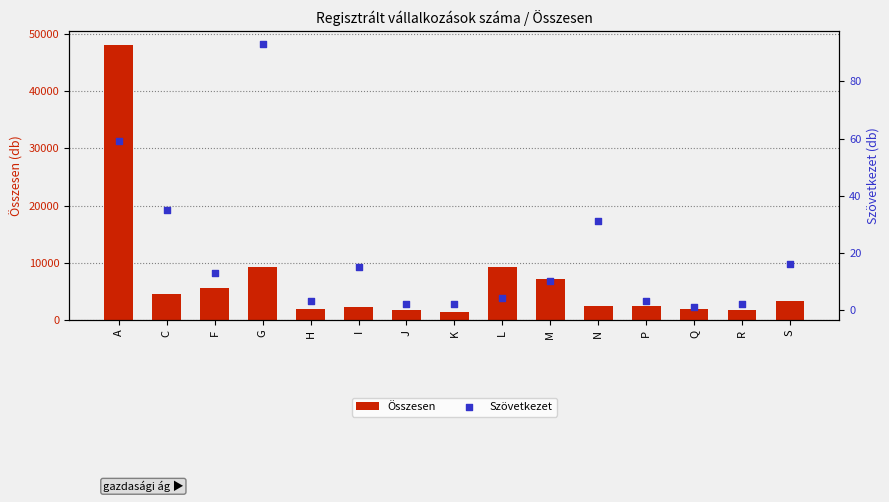

Which series contains the highest Y value?

Összesen